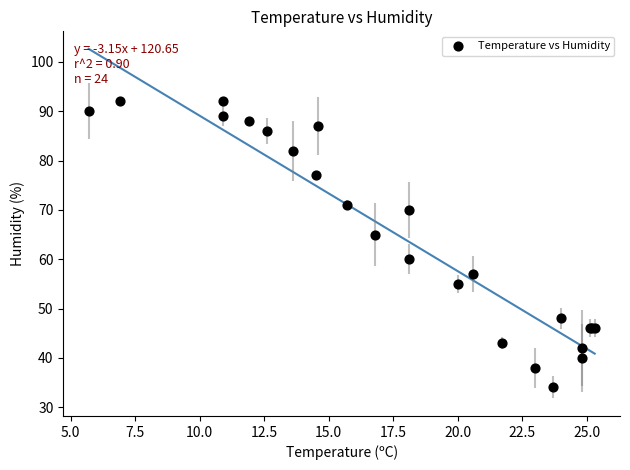

What Y value in the scatter plot is closest to 63?

65